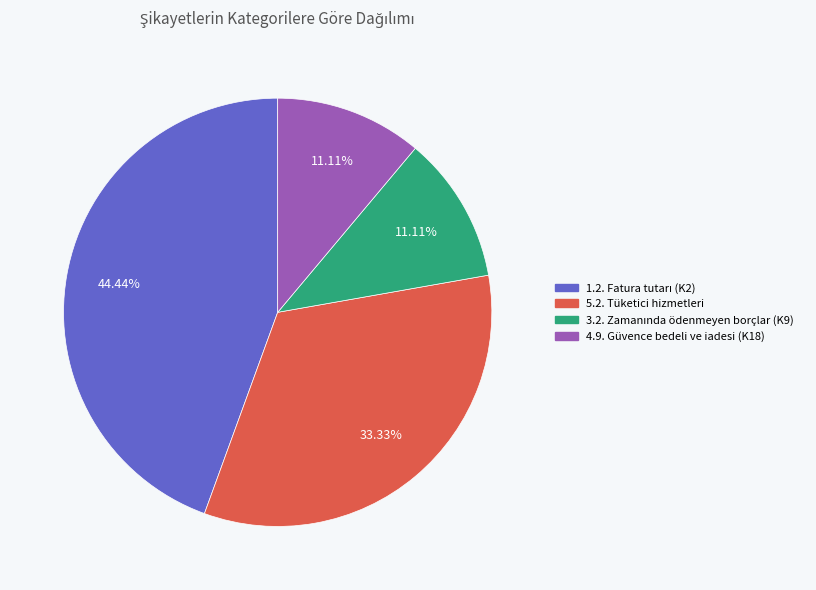

True or false: 4.9. Güvence bedeli ve iadesi (K18) accounts for 20% of the total.

False